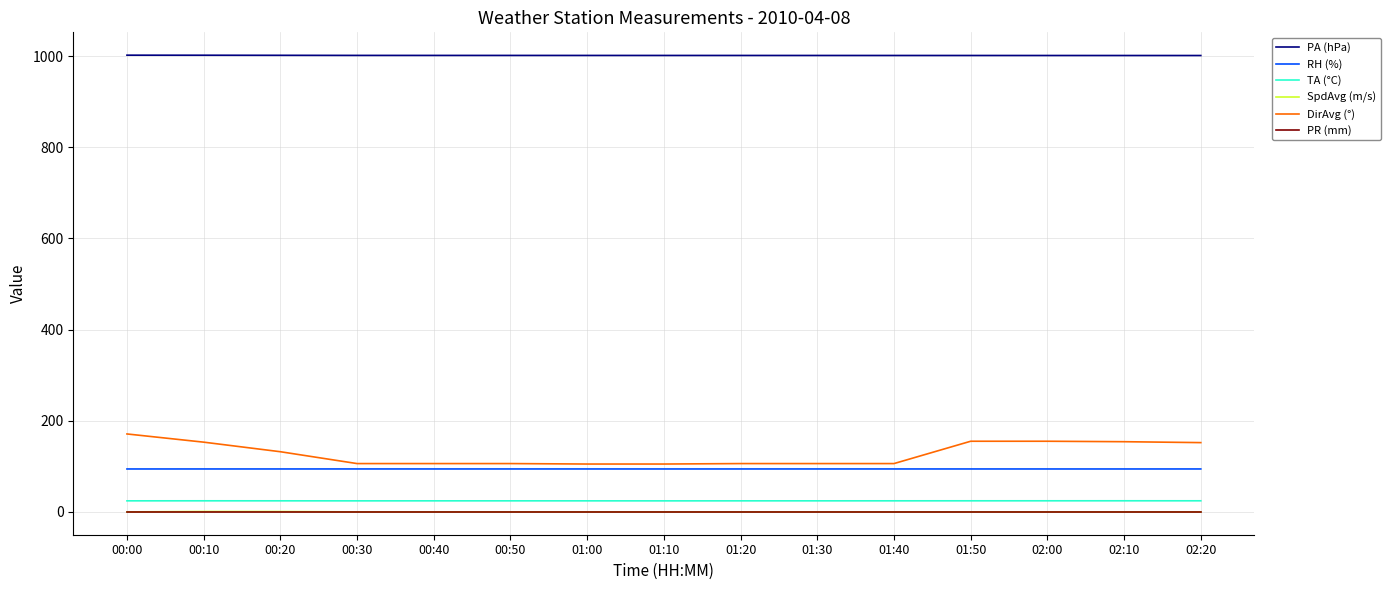

What is the difference between the maximum and minimum values in the TA (°C) series?

0.2